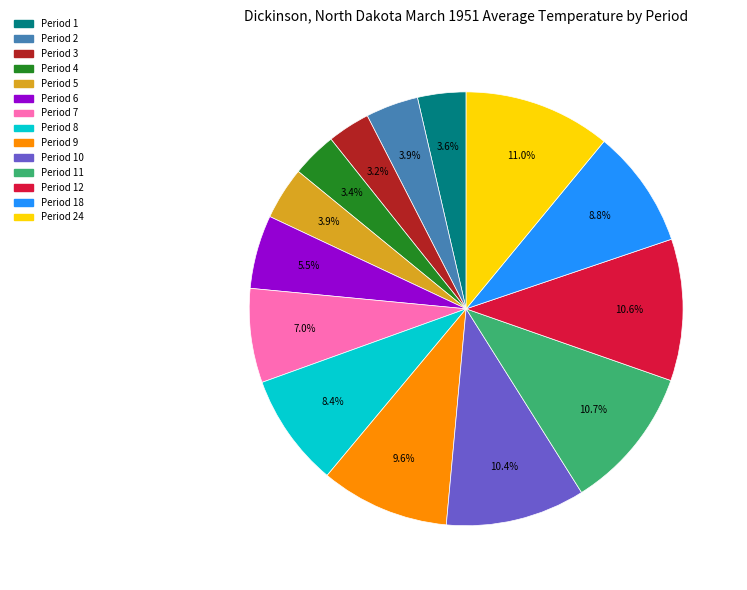

To the nearest percent, what is the difference between the largest and smallest slice percentages?

8%